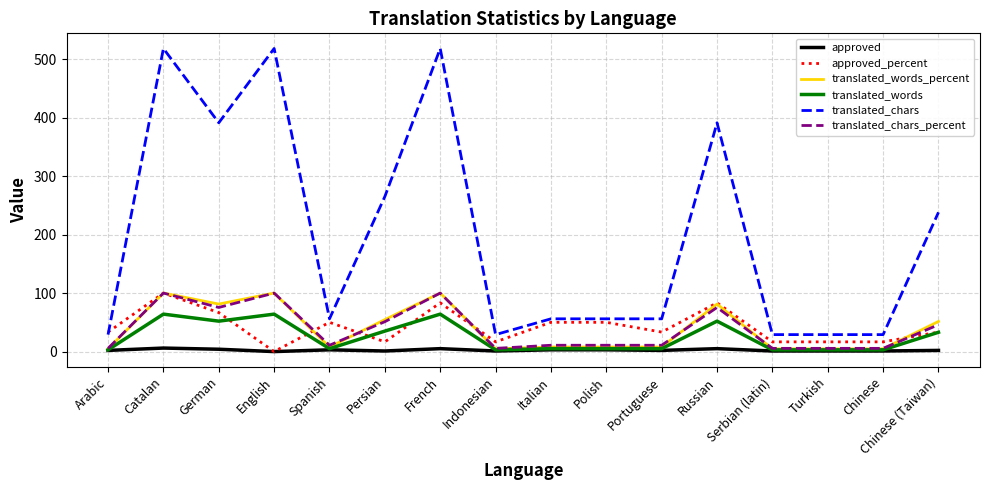

What is the average value of the translated_chars series?

200.5